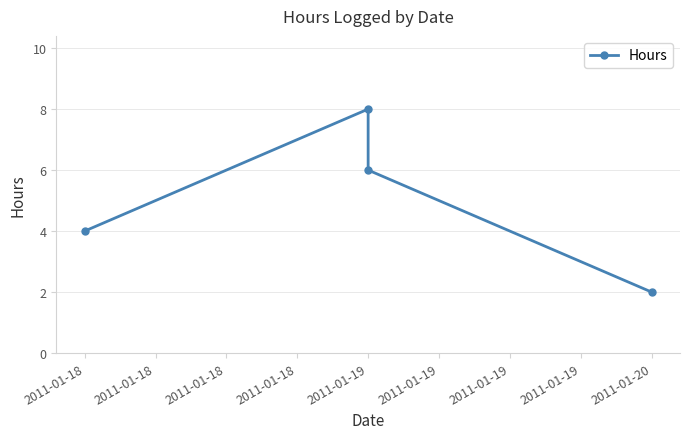

What is the average value?

5